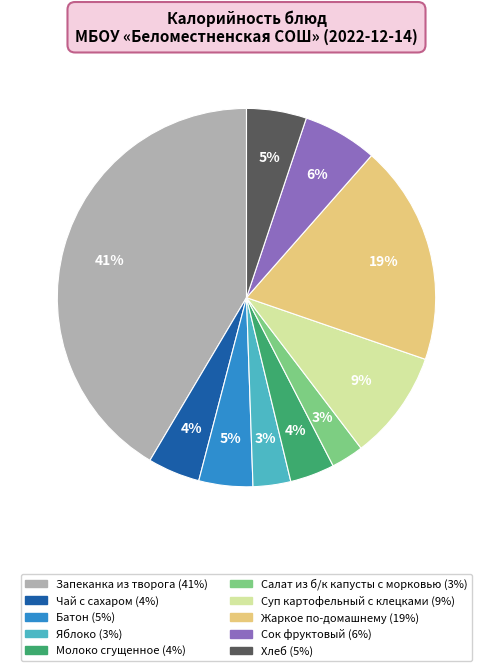

Which has a higher value, Суп картофельный с клецками or Жаркое по-домашнему?

Жаркое по-домашнему